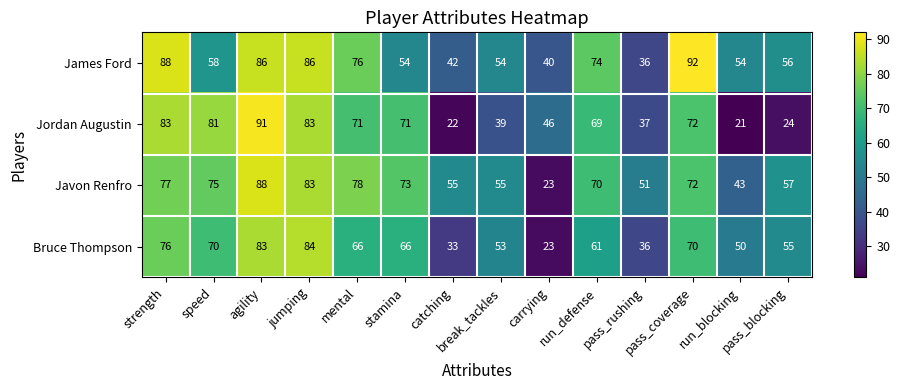

What is the minimum value shown in the chart?

21